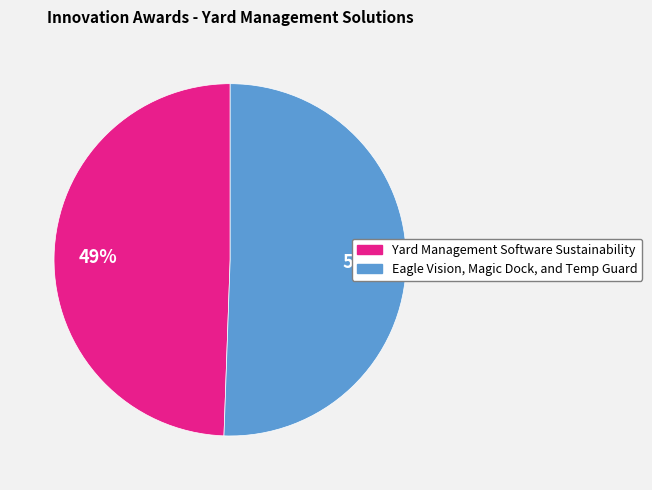

To the nearest percent, what portion does Eagle Vision, Magic Dock, and Temp Guard represent?

51%